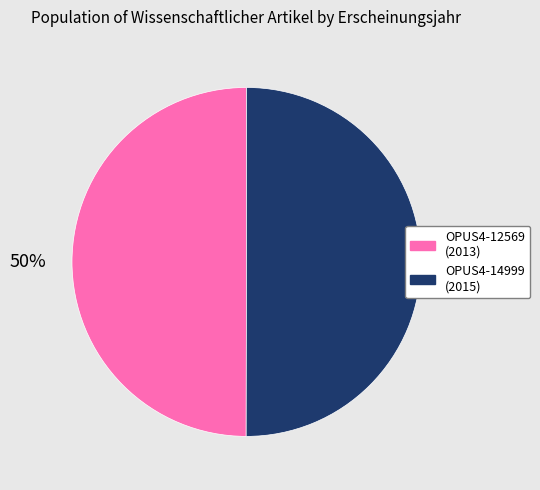

Is it true that OPUS4-14999 is 40% of the pie?

False